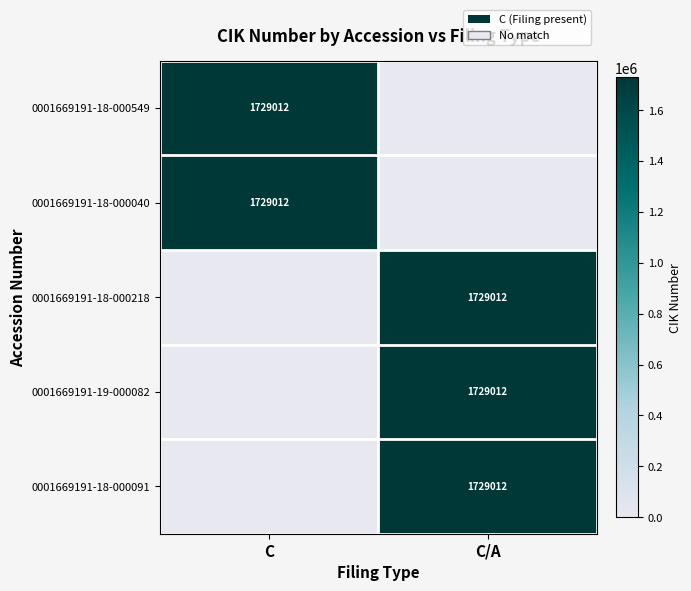

The value of 0001669191-18-000091 at C/A is 1729012. True or false?

True